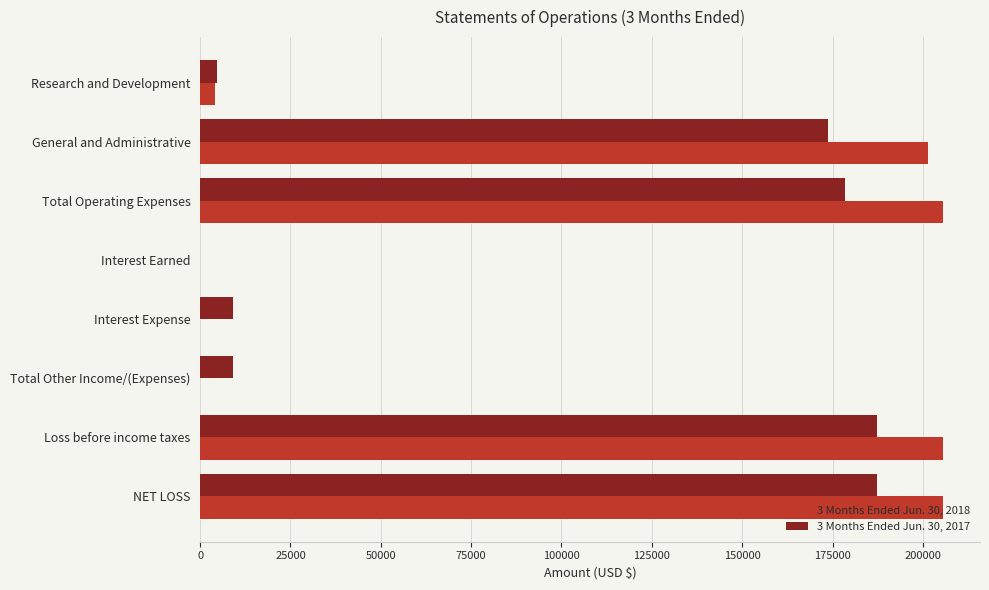

True or false: 3 Months Ended Jun. 30, 2017 has a value of 173764 at General and Administrative.

True